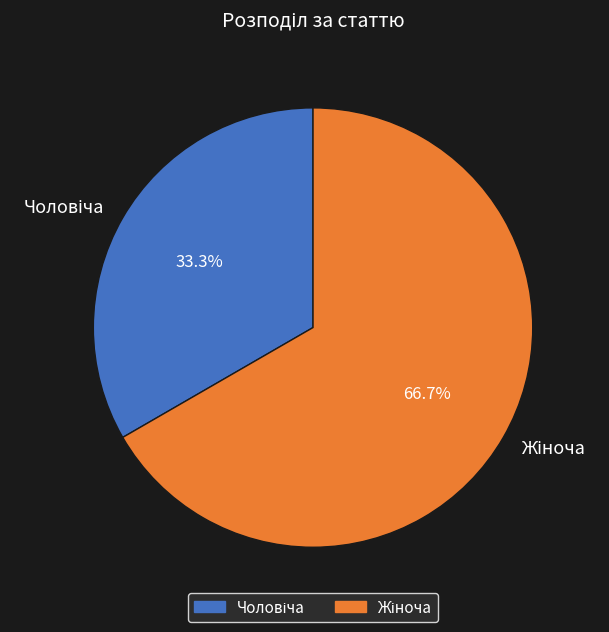

Is there any slice that represents more than half of the pie?

Yes